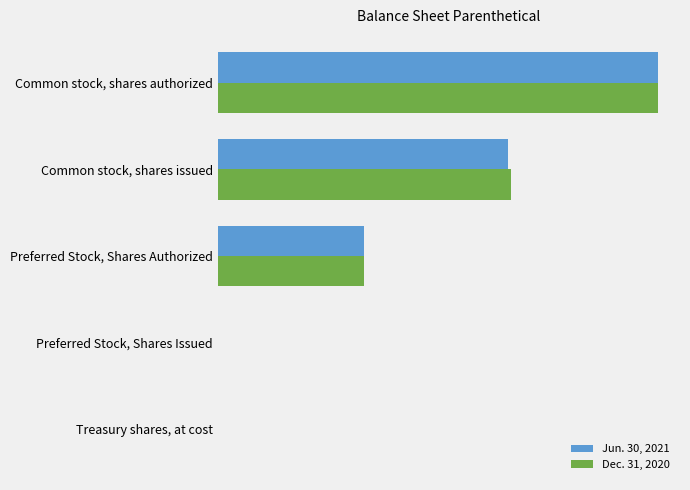

What are all the series names shown in the legend?

Jun. 30, 2021, Dec. 31, 2020